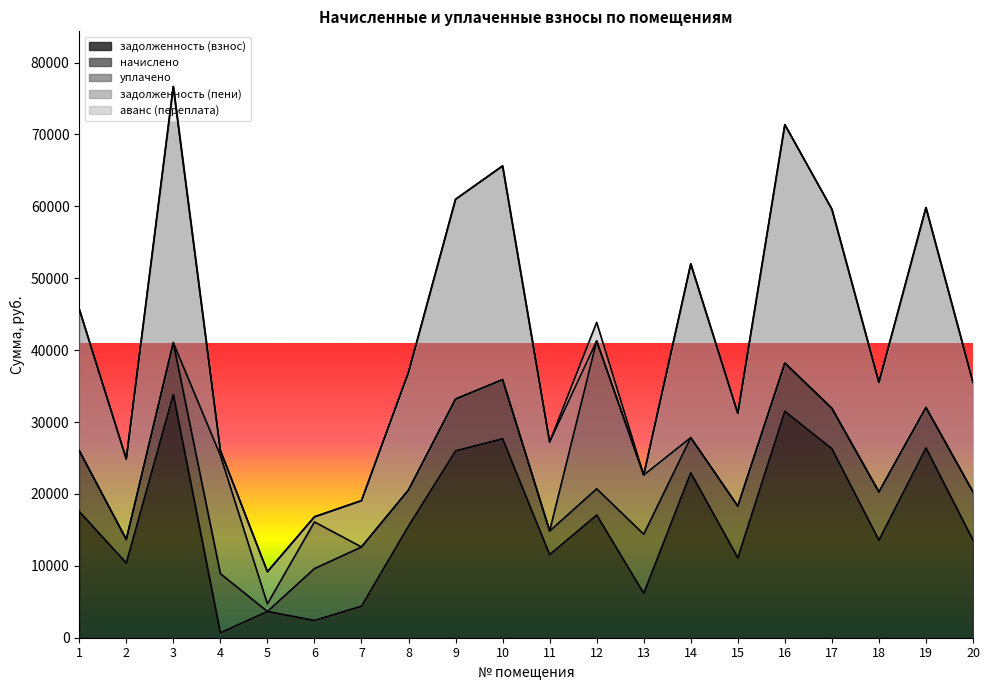

What is the value of the задолженность (пени) point at the 7th from the left?

6443.6